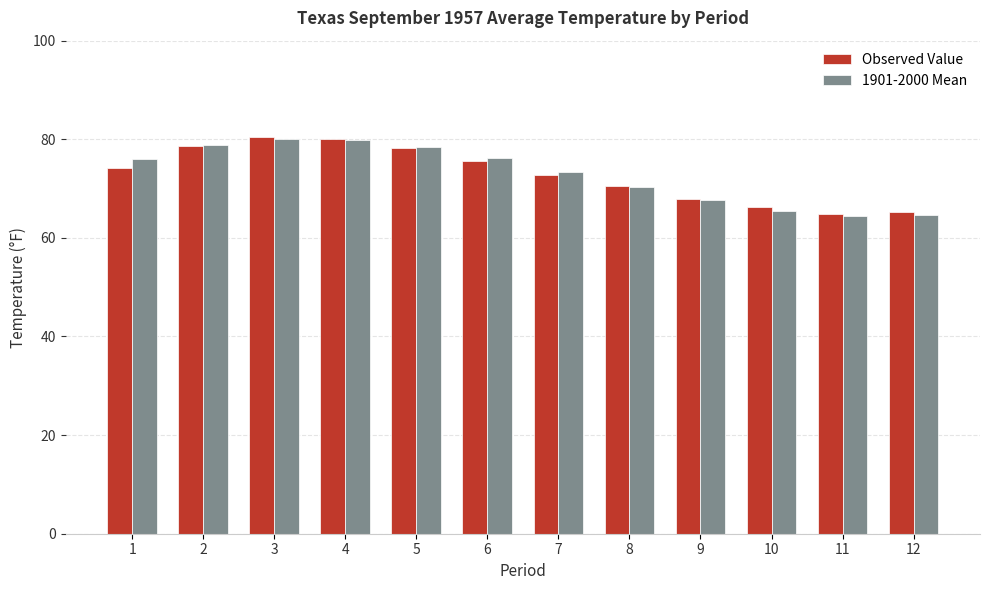

What is the minimum value for 1901-2000 Mean?

64.5